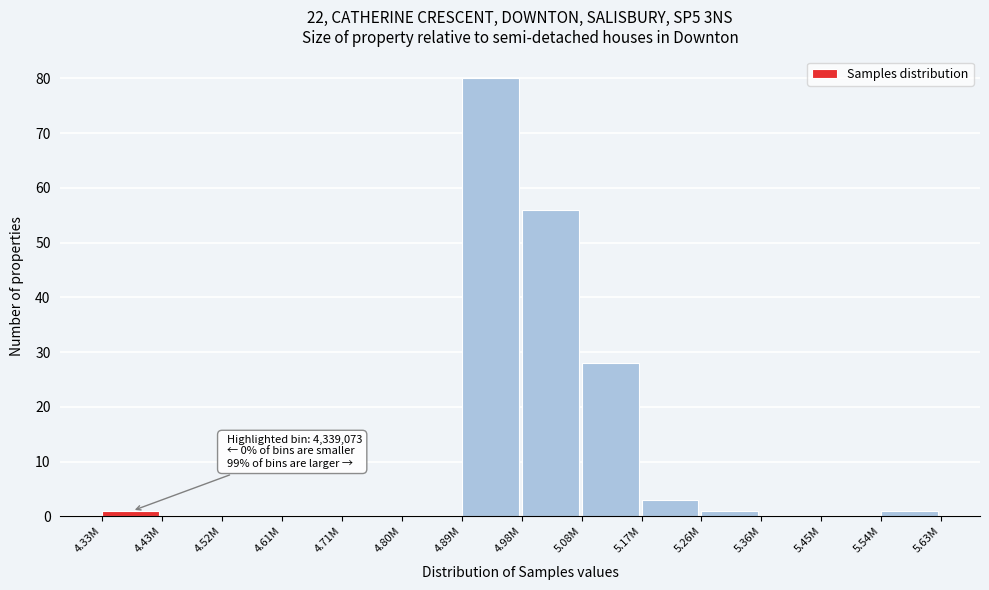

Reading left to right, transcribe all the data shown in this chart.

4.33M=1	4.43M=0	4.52M=0	4.61M=0	4.71M=0	4.80M=0	4.89M=80	4.98M=56	5.08M=28	5.17M=3	5.26M=1	5.36M=0	5.45M=0	5.54M=1